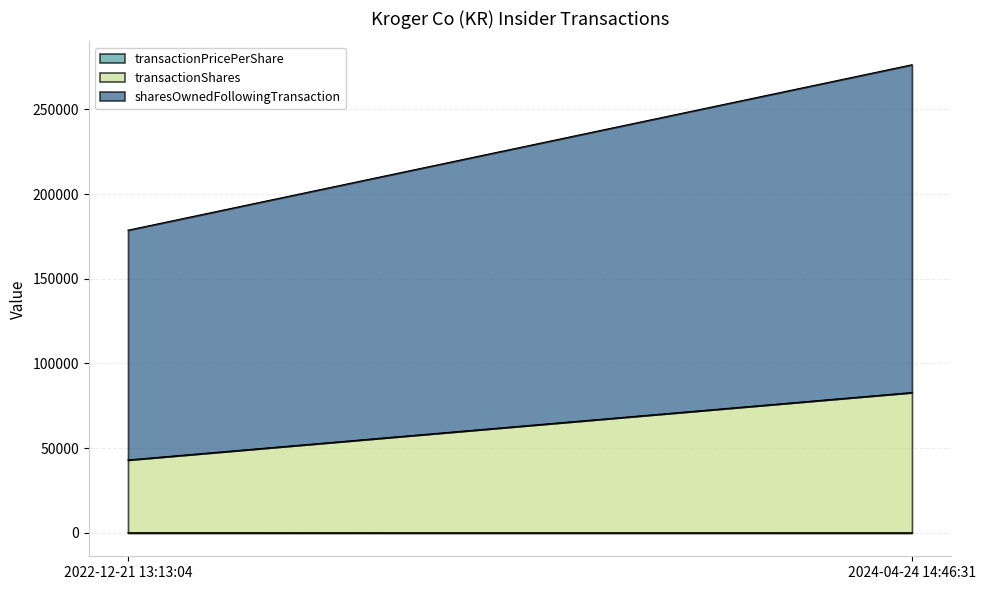

True or false: transactionPricePerShare has a value of 44.1 at 2024-04-24 14:46:31.

False